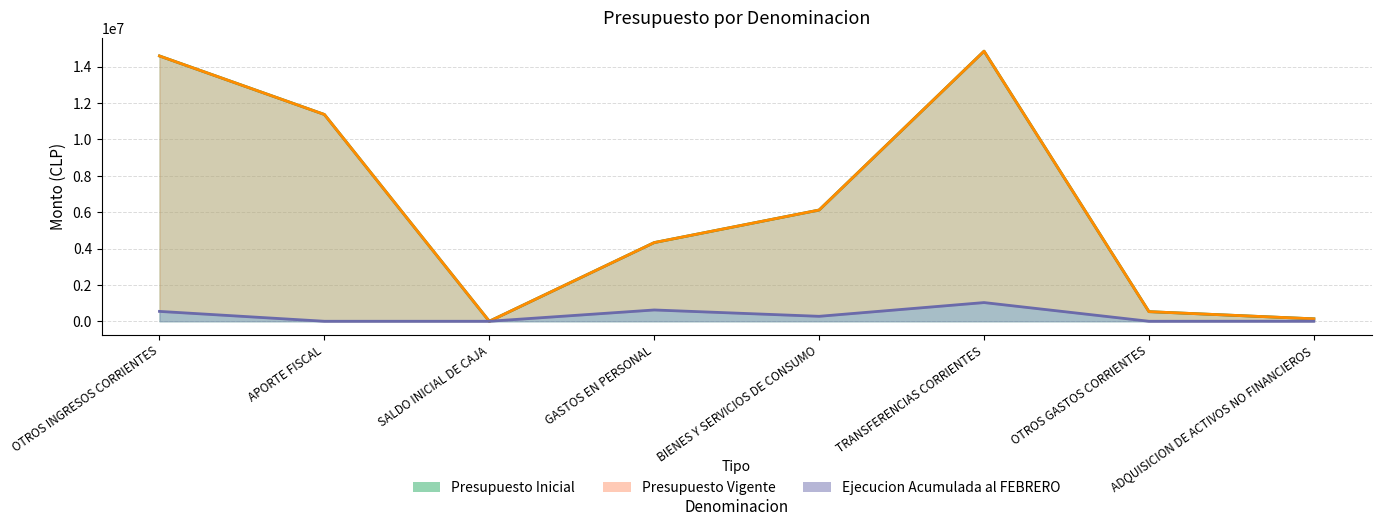

True or false: Presupuesto Inicial and Presupuesto Vigente cross at least once.

False